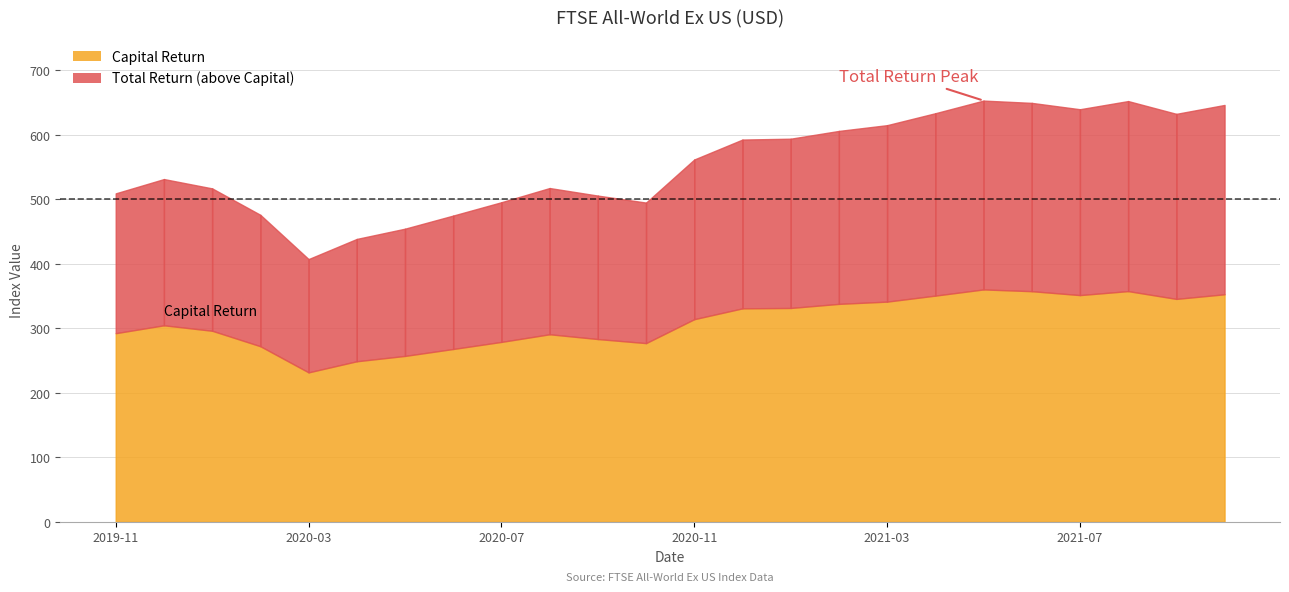

What position from the left is 2020-07-31?

9